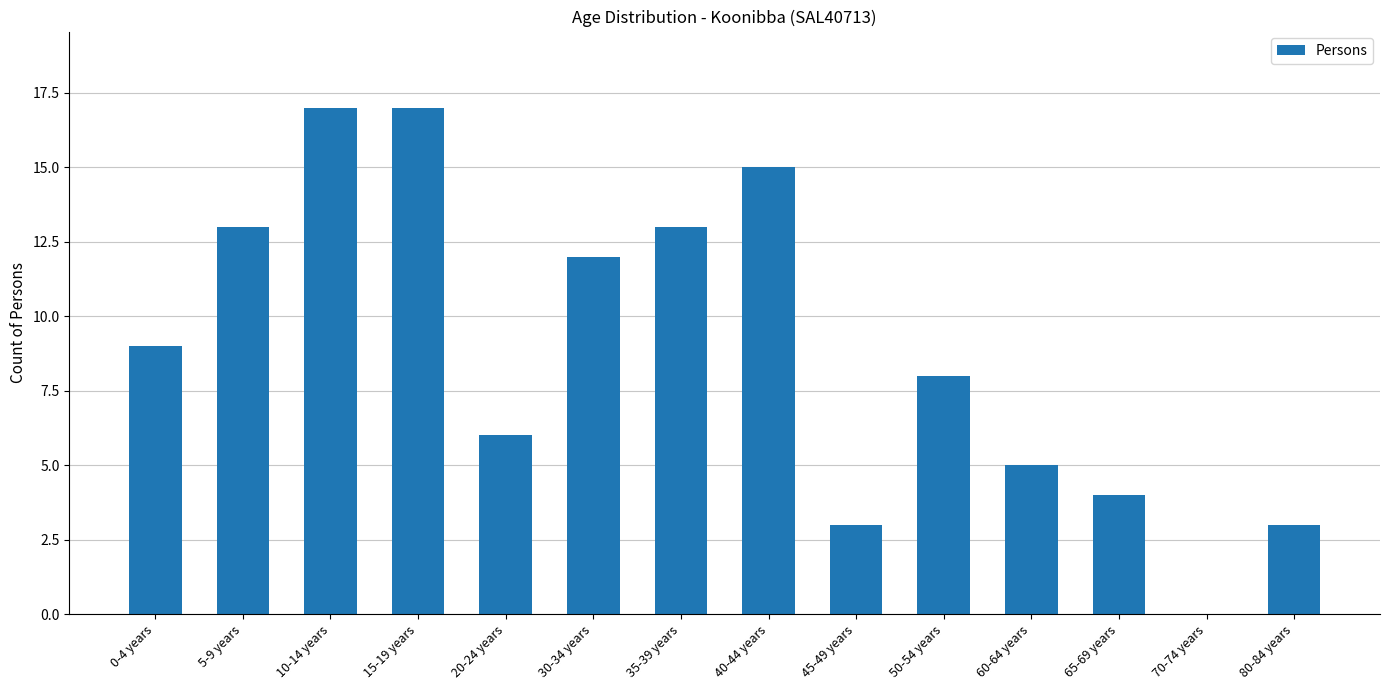

Is it true that the value at 10-14 years is 17?

True